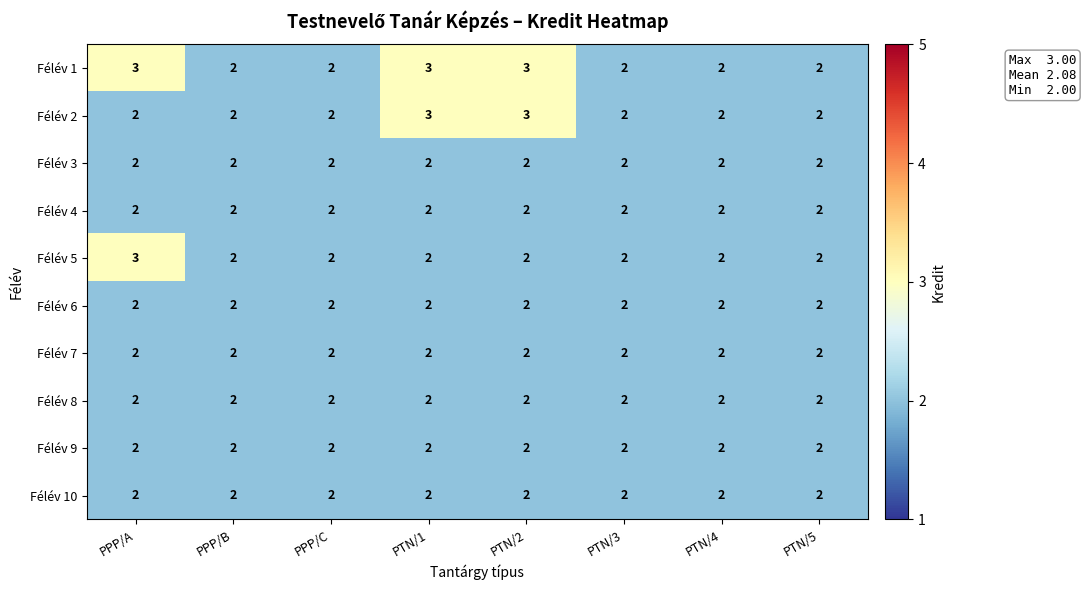

The Félév 2 series shows 1 at PPP/A. True or false?

False